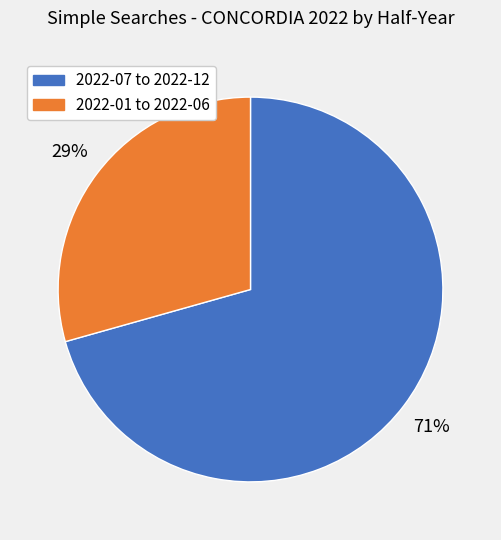

To the nearest percent, what is the average slice percentage?

50%